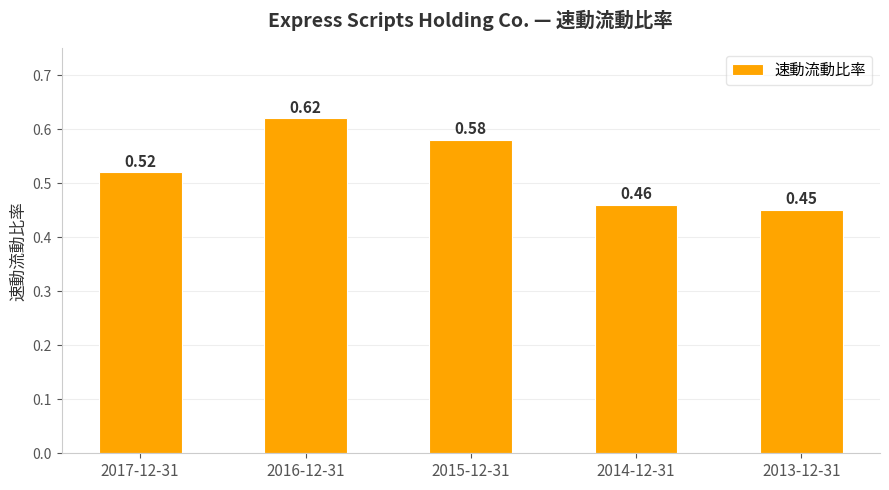

The value at 2014-12-31 is 0.1. True or false?

False